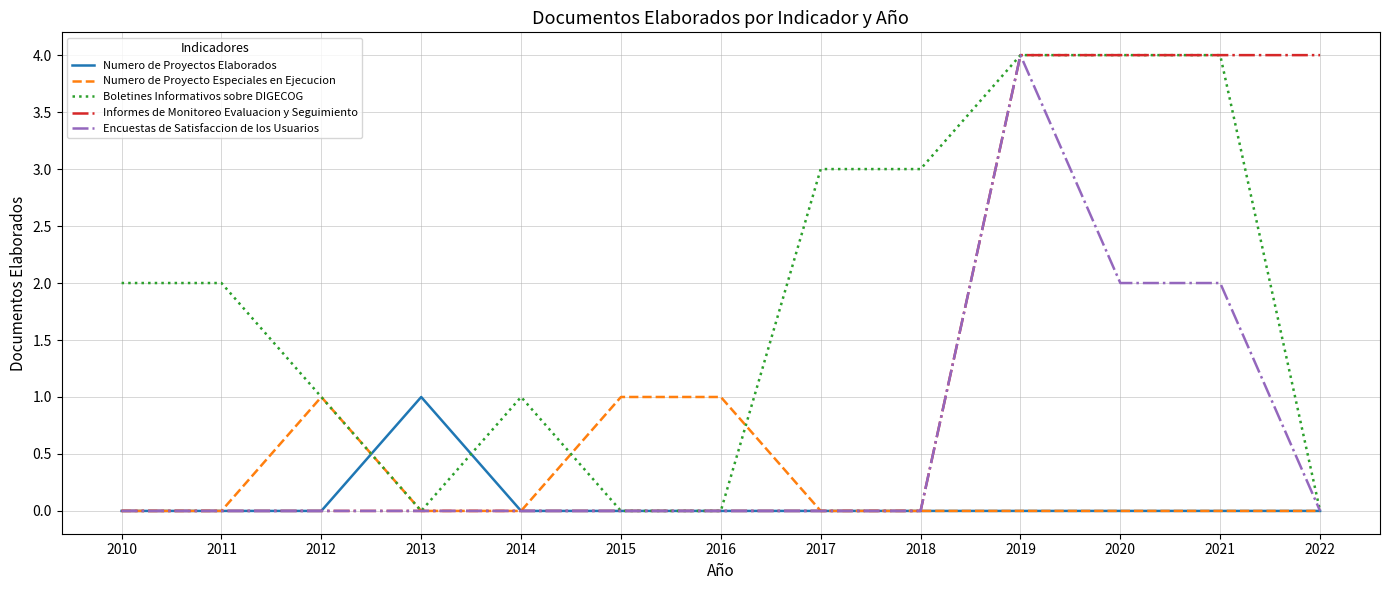

What is the total value across all series at 2017?

3